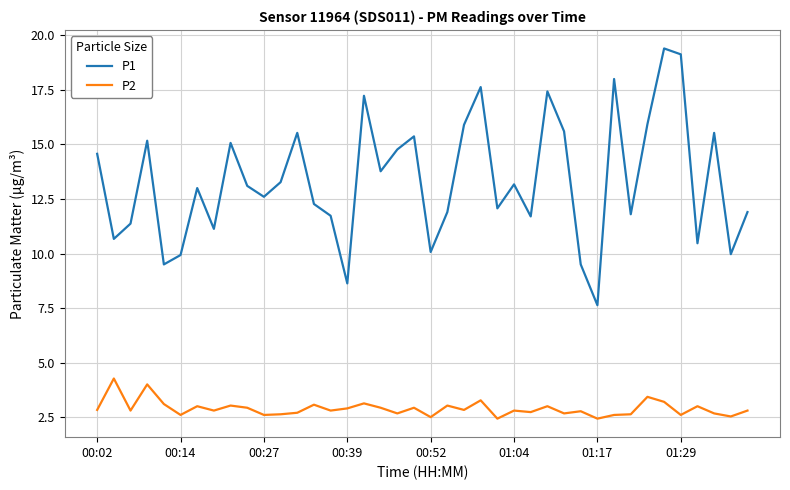

Which series has the largest total across all categories?

P1